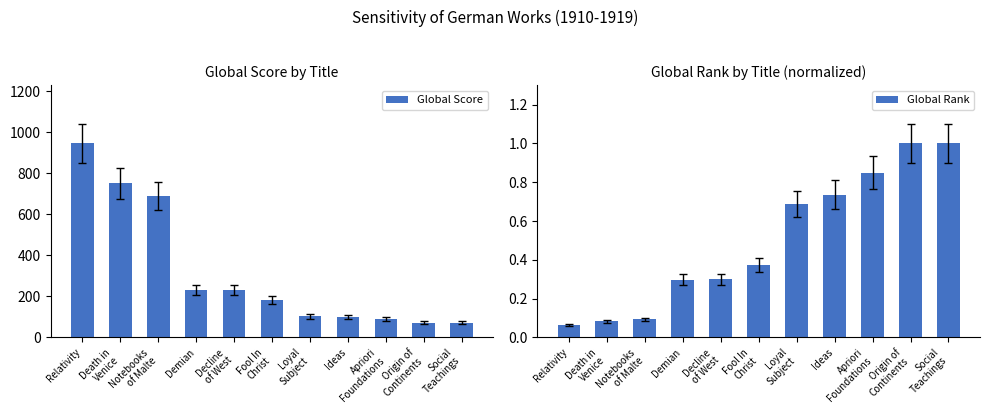

What is the value of the Global Score bar at the 7th from the left?

102